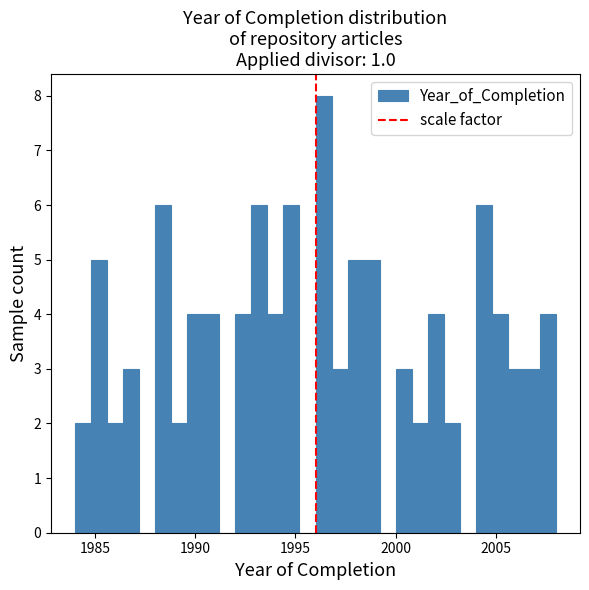

Read against the x-axis, roughly where is the centre of the tallest bar?

1996.5